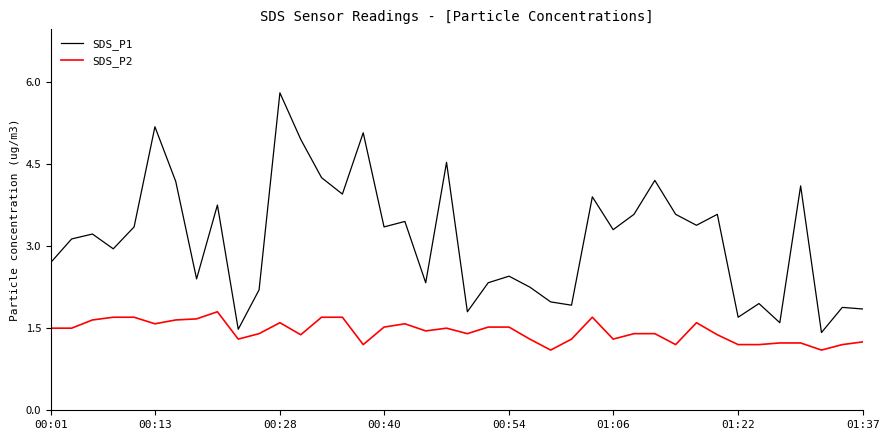

In SDS_P1, how many points are lower than both neighbors (excluding endpoints)?

13